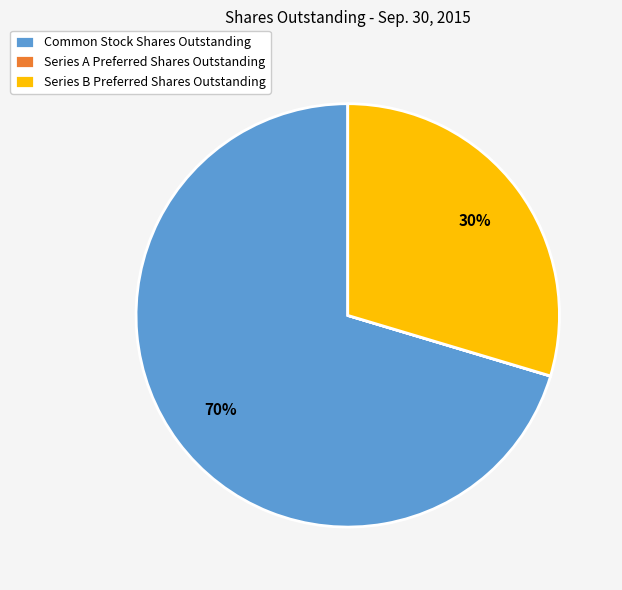

To the nearest percent, what is the combined percentage of Series B Preferred Shares Outstanding and Common Stock Shares Outstanding?

100%